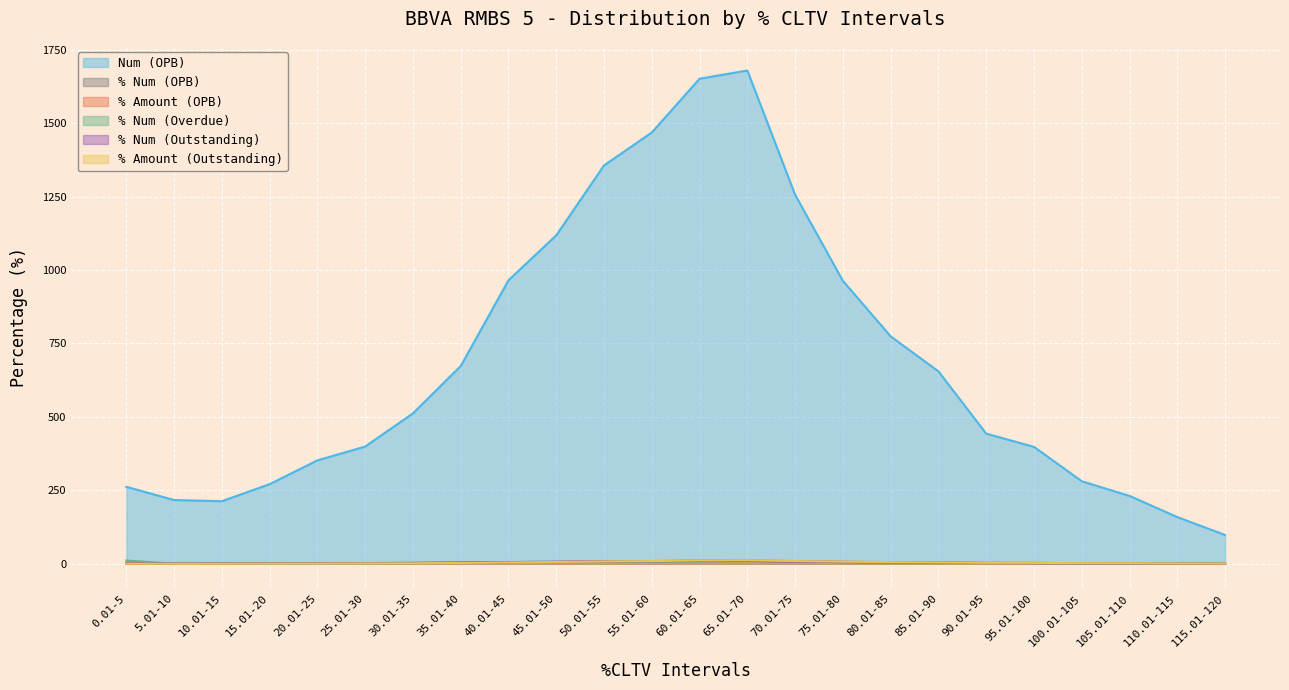

True or false: % Amount (OPB) has a value of 9.2 at 70.01-75.

True